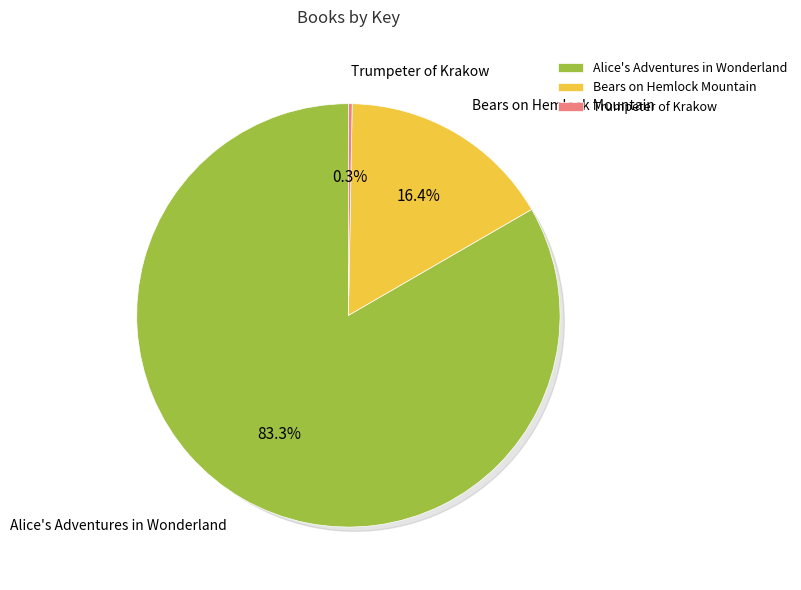

Is the sum of Trumpeter of Krakow and Bears on Hemlock Mountain greater than half?

No